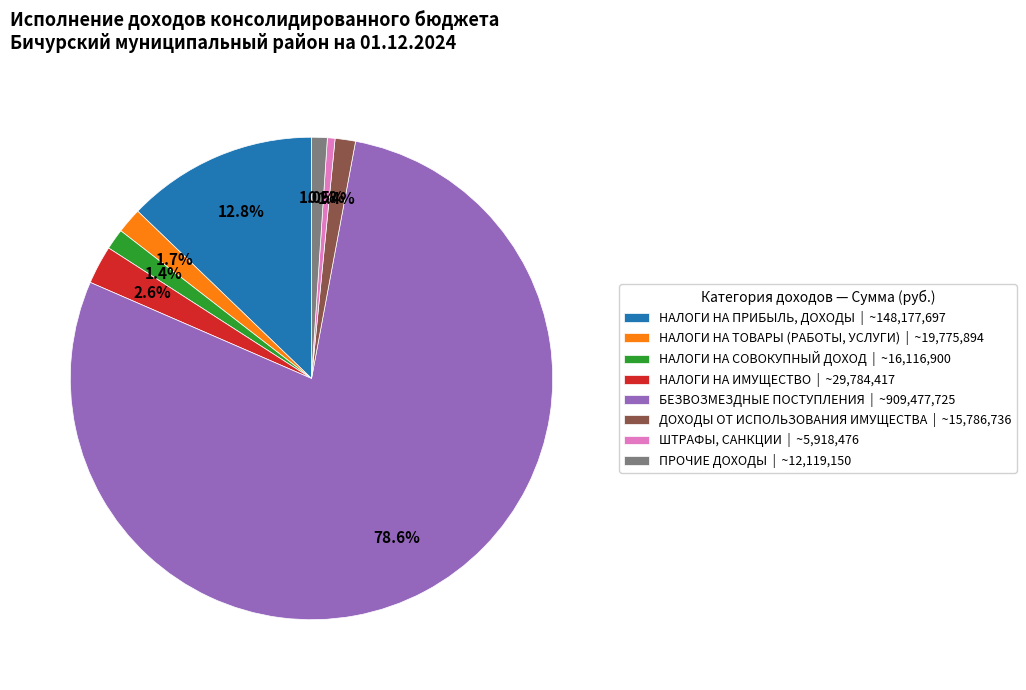

How many segments does this pie chart have?

8